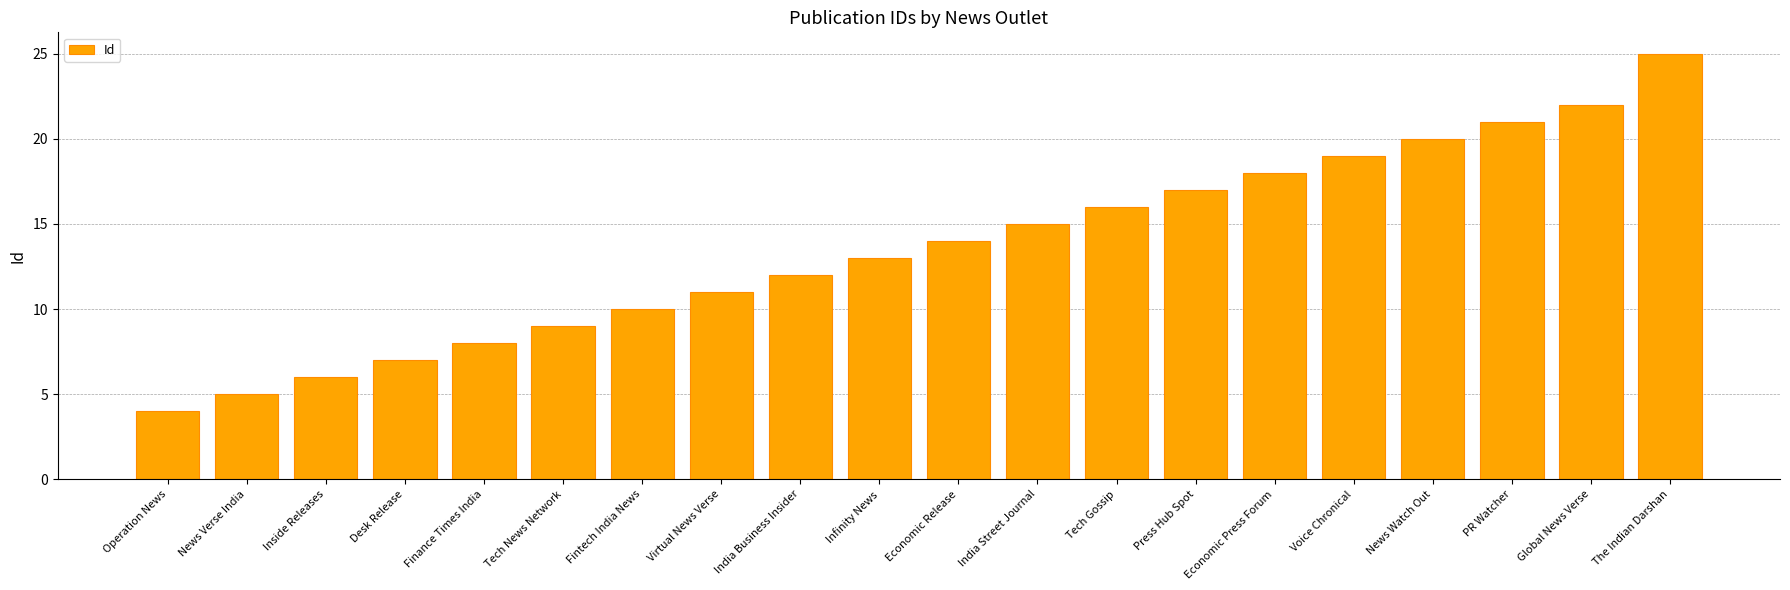

What is the label of the 1st bar from the left?

Operation News